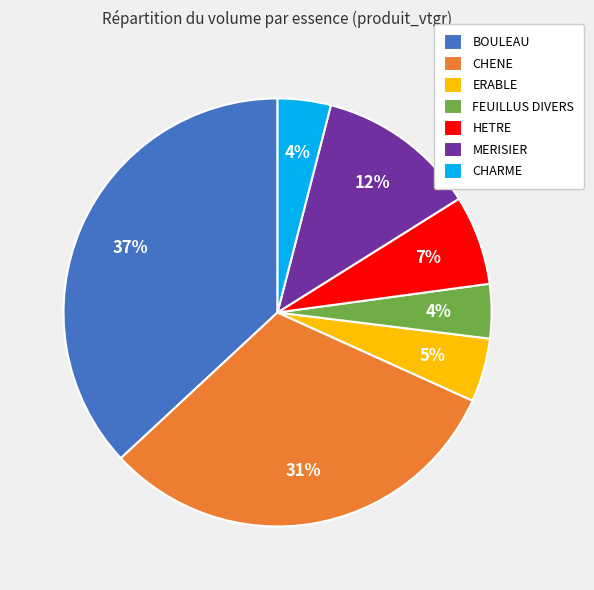

Approximately how many times larger is the value at ERABLE compared to FEUILLUS DIVERS?

1.2